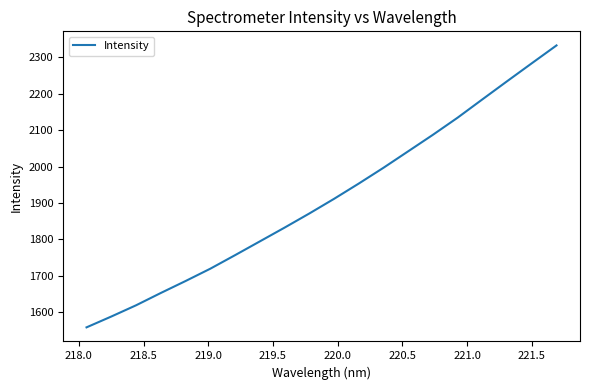

What is the minimum value shown in the chart?

1559.2